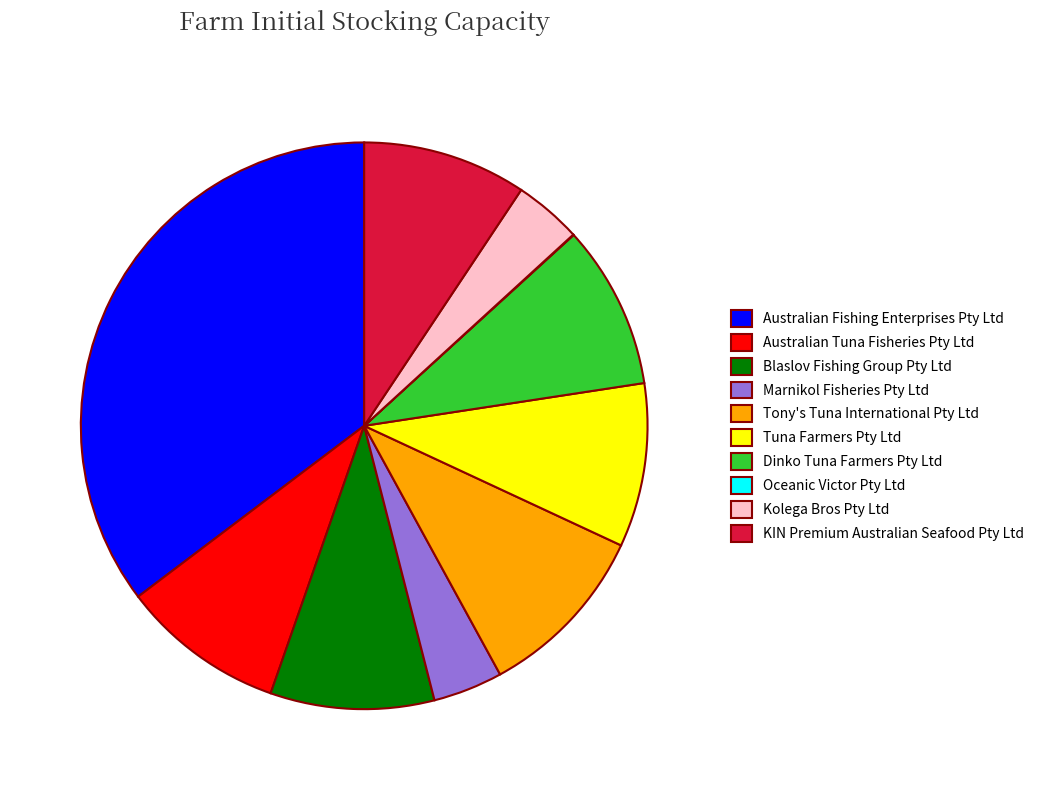

Is Kolega Bros Pty Ltd the majority of the pie?

No